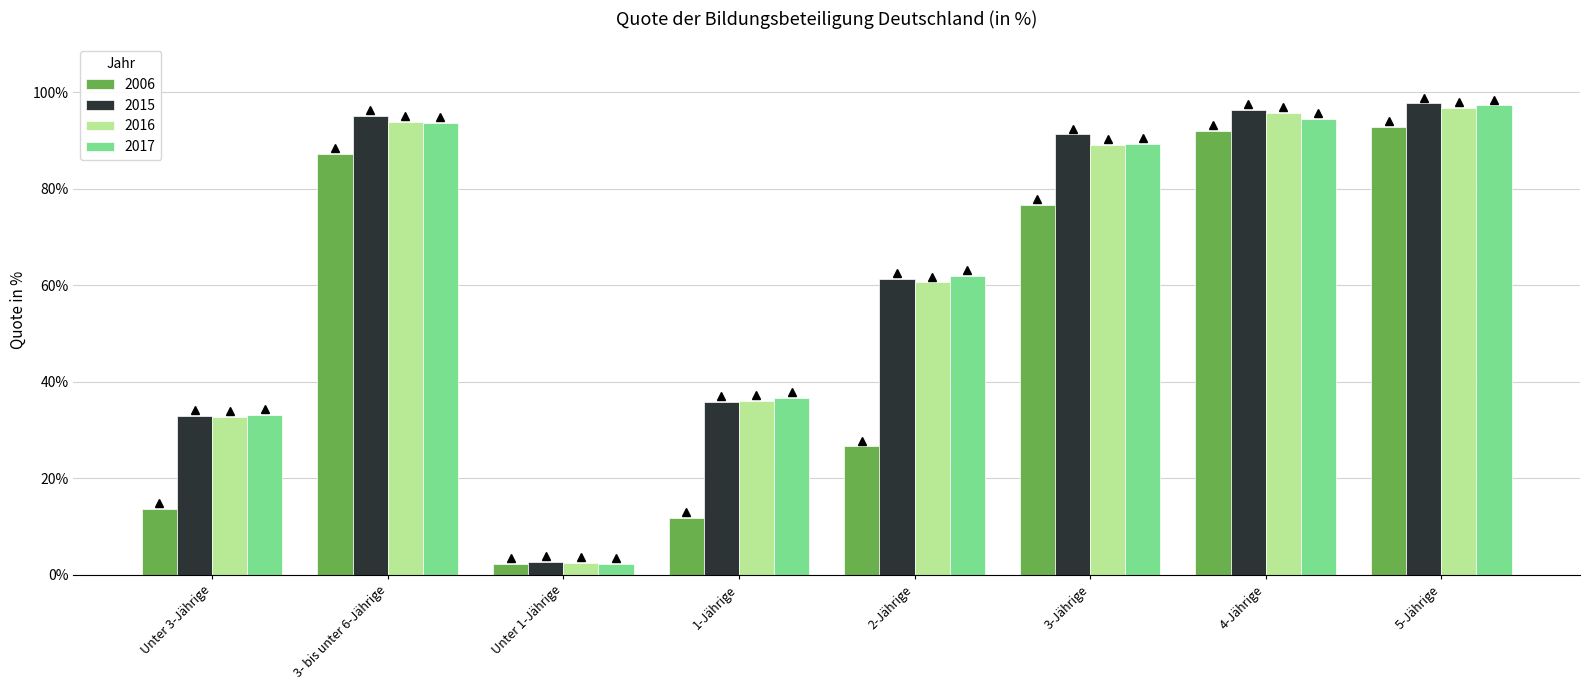

What is the value of the 2017 bar at the 3rd from the left?

2.2